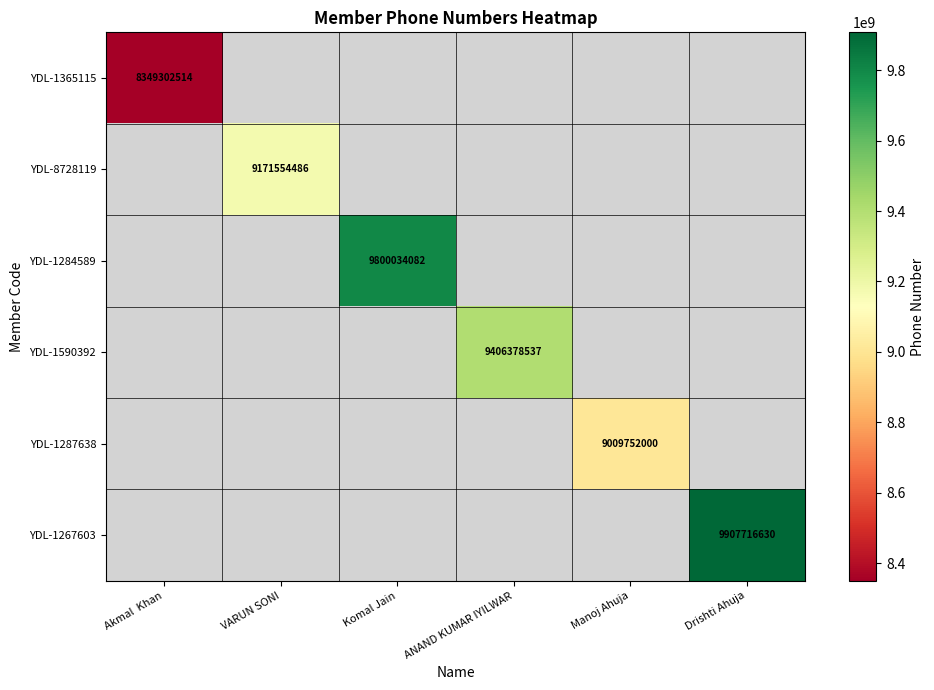

The YDL-1284589 series shows 14486200703 at Komal Jain. True or false?

False